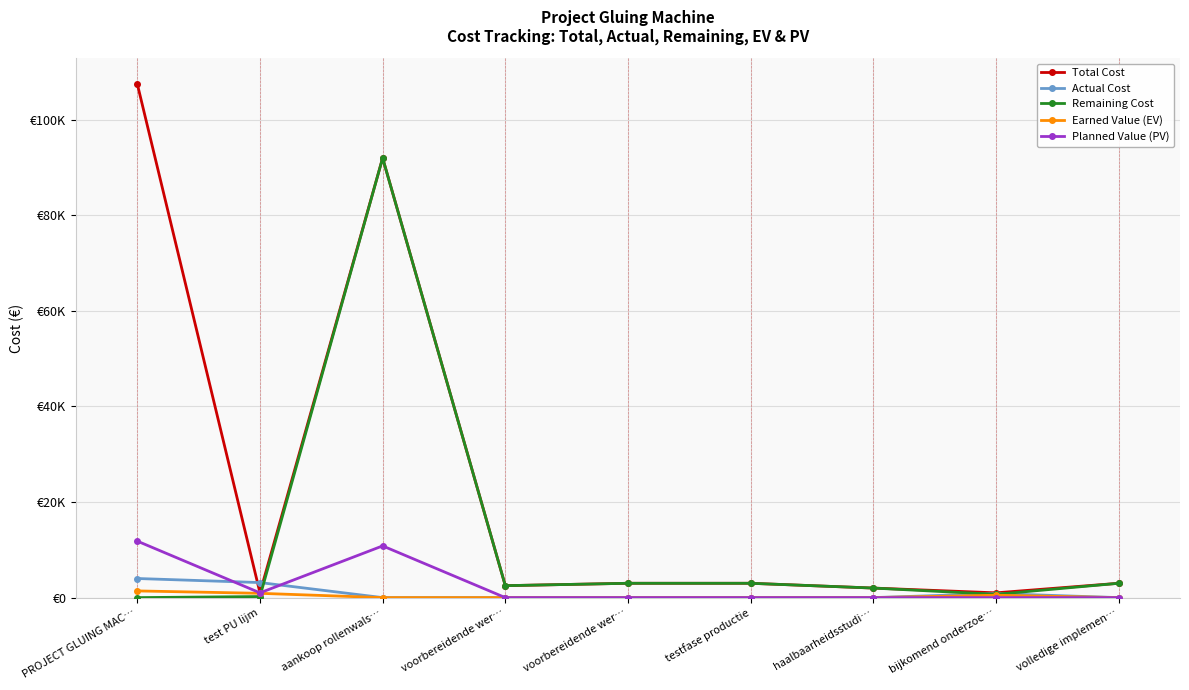

True or false: Total Cost and Remaining Cost intersect in this chart.

False